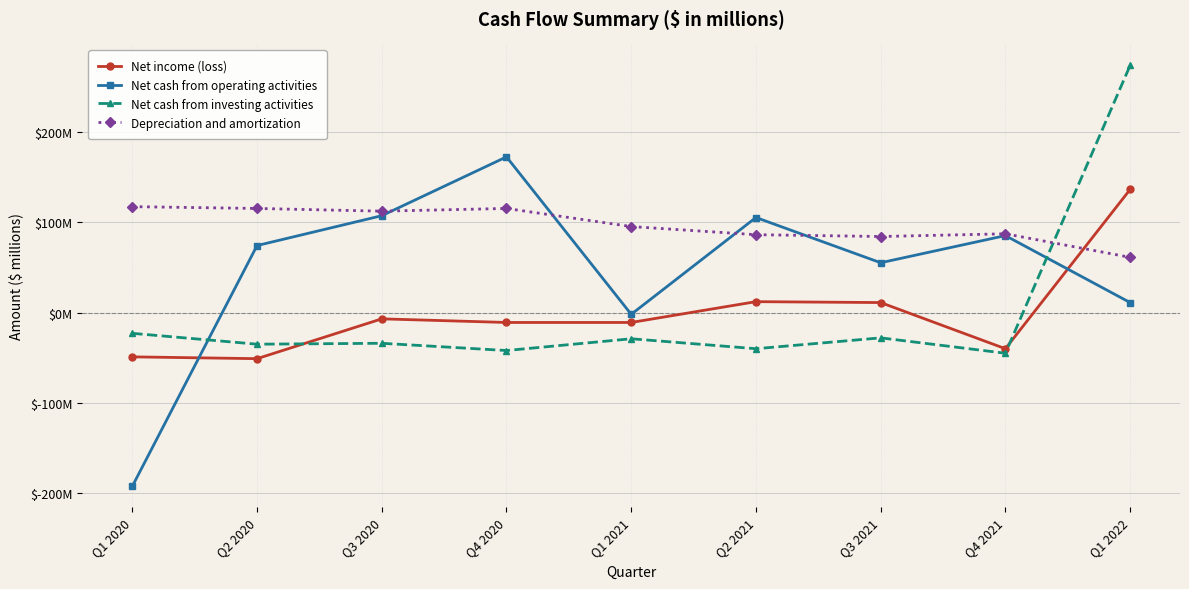

At which category does Net cash from investing activities reach its first local valley?

Q2 2020